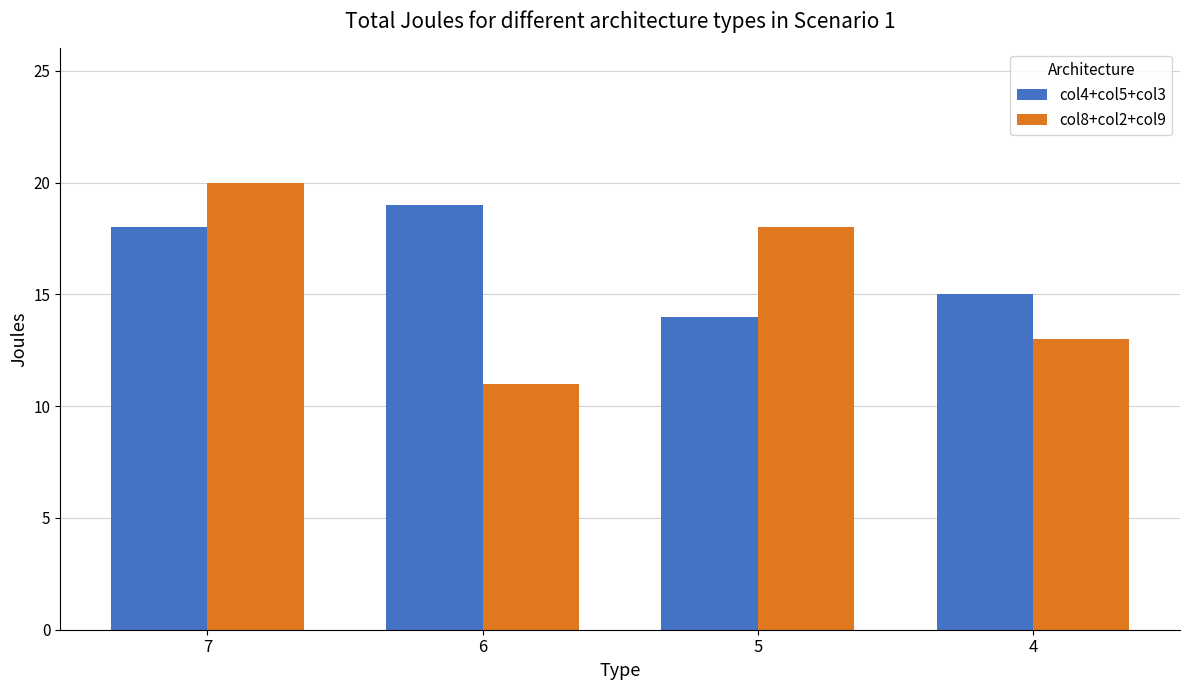

What is the difference between the maximum and second lowest values in the col8+col2+col9 series?

7